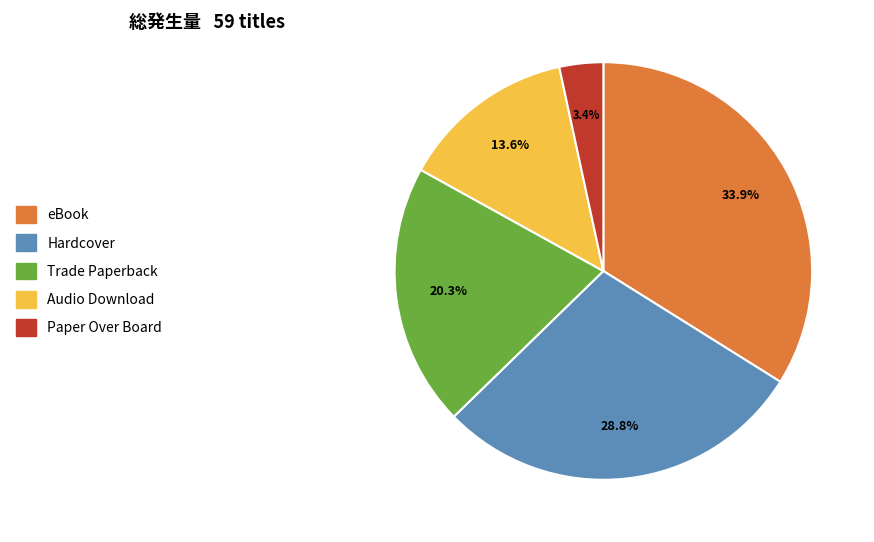

What percentage is the Audio Download slice, to the nearest percent?

14%